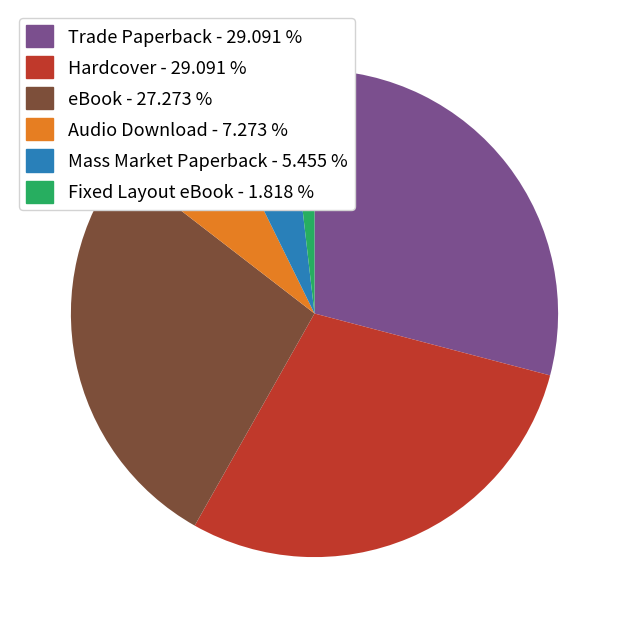

True or false: Trade Paperback accounts for 29% of the total.

True